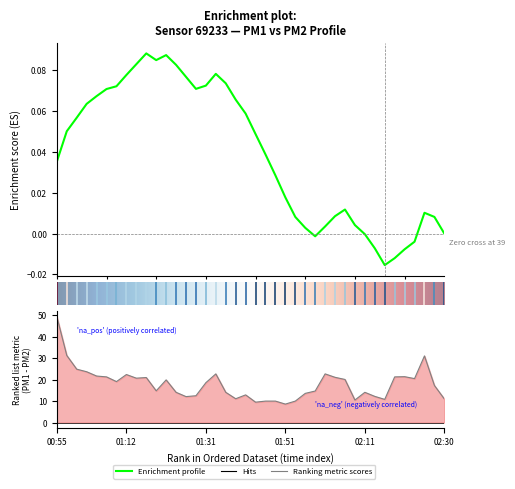

Which label corresponds to the largest value in the chart?

00:55